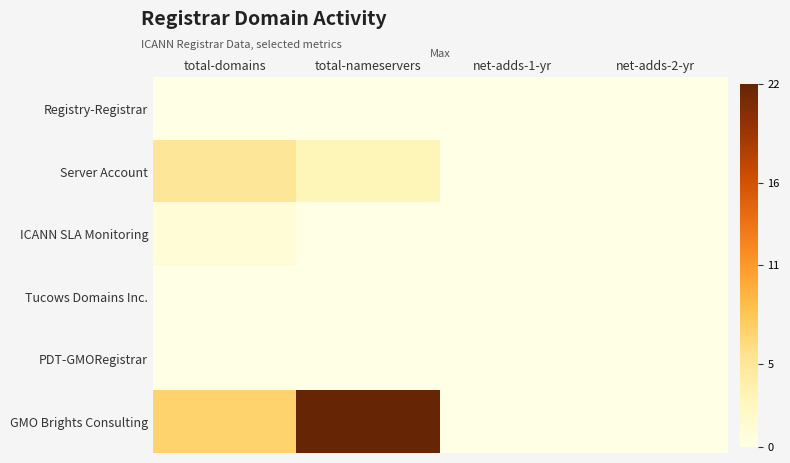

Reading left to right, transcribe all the data shown in this chart.

Registry-Registrar: total-domains=0	total-nameservers=0	net-adds-1-yr=0	net-adds-2-yr=0
Server Account: total-domains=5	total-nameservers=3	net-adds-1-yr=0	net-adds-2-yr=0
ICANN SLA Monitoring: total-domains=1	total-nameservers=0	net-adds-1-yr=0	net-adds-2-yr=0
Tucows Domains Inc.: total-domains=0	total-nameservers=0	net-adds-1-yr=0	net-adds-2-yr=0
PDT-GMORegistrar: total-domains=0	total-nameservers=0	net-adds-1-yr=0	net-adds-2-yr=0
GMO Brights Consulting: total-domains=7	total-nameservers=22	net-adds-1-yr=0	net-adds-2-yr=0